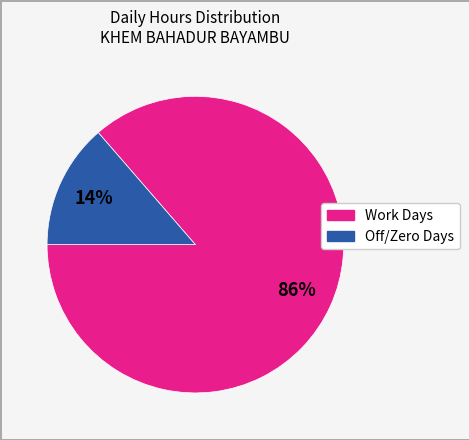

To the nearest percent, what is the average slice percentage?

50%